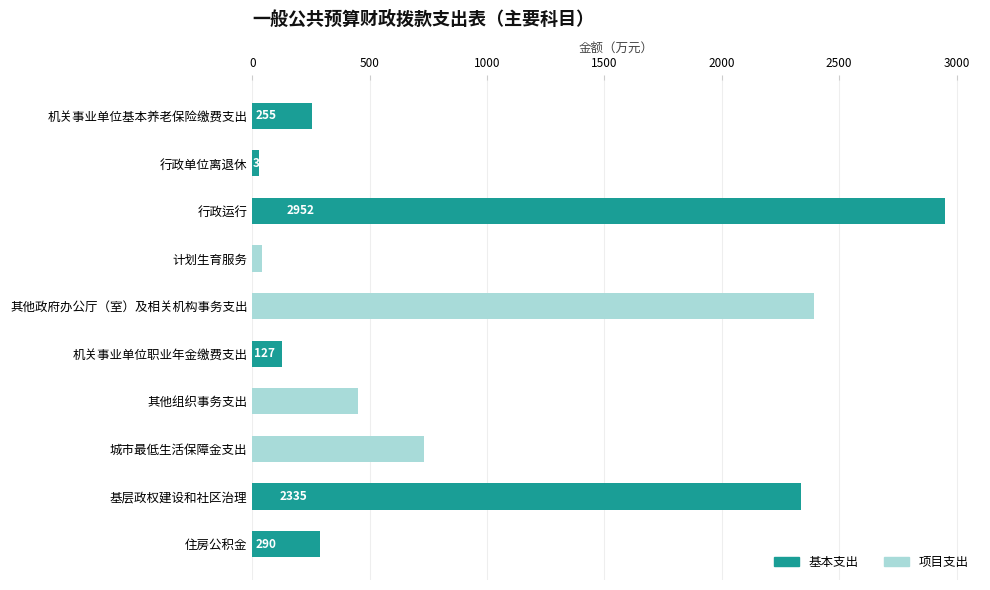

What are all the series names shown in the legend?

项目支出, 基本支出